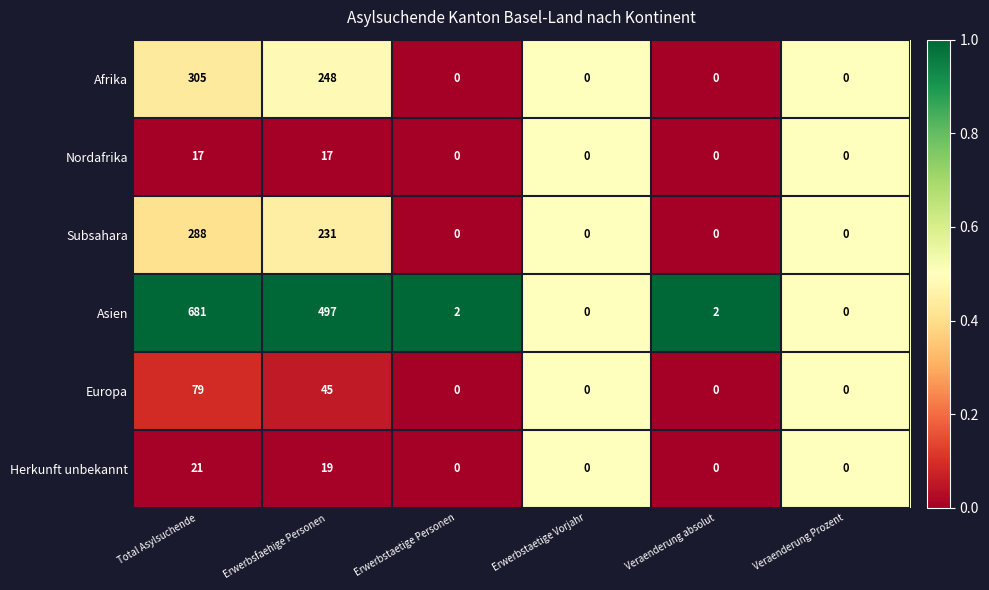

Which series has the largest range (max minus min)?

Asien